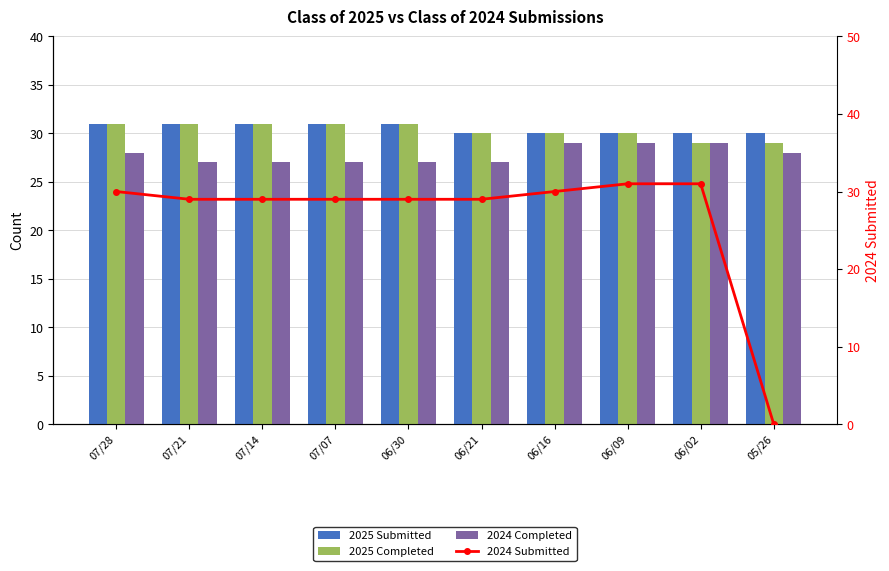

What is the difference between the highest and lowest values at 06/16?

1